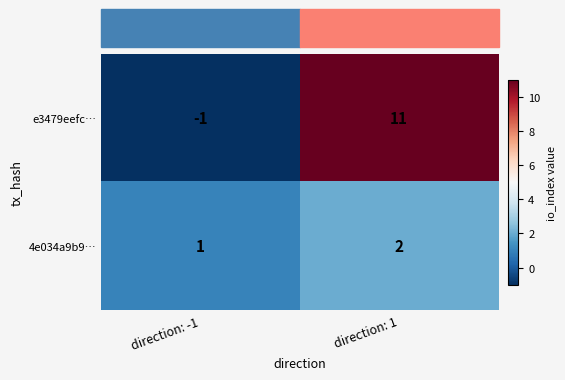

What is the average value of the e3479eefc… series?

5